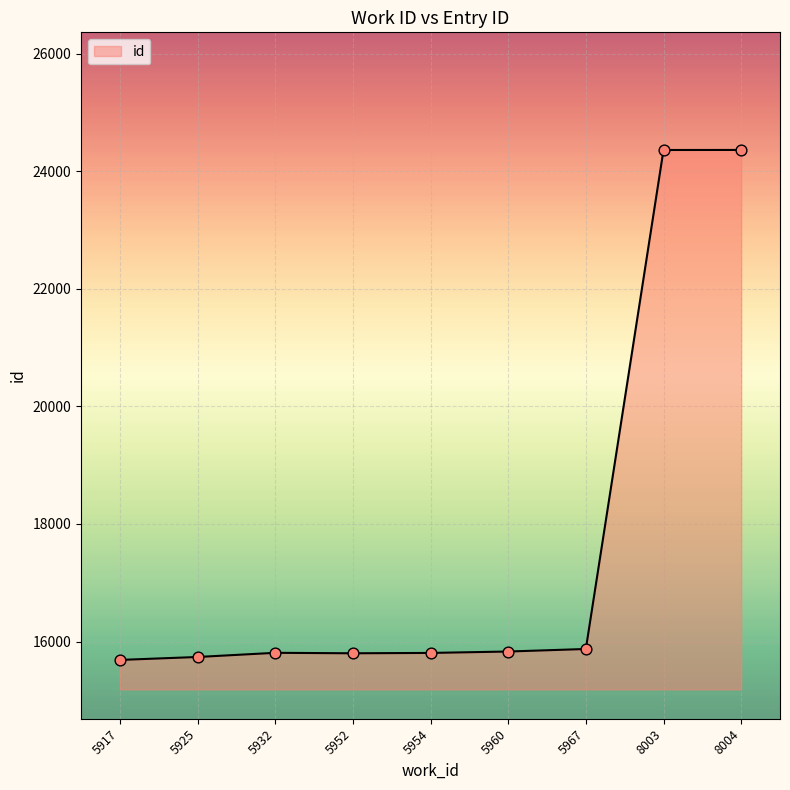

Approximately how many times larger is the value at 5932 compared to 5925?

1.0